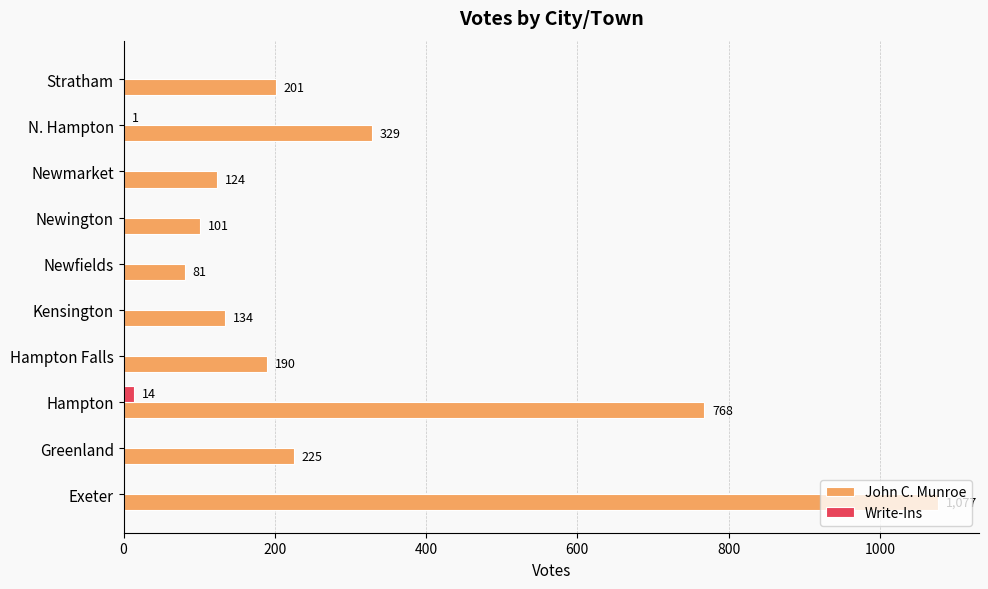

What is the sum of the Write-Ins values at Hampton and Hampton Falls?

14